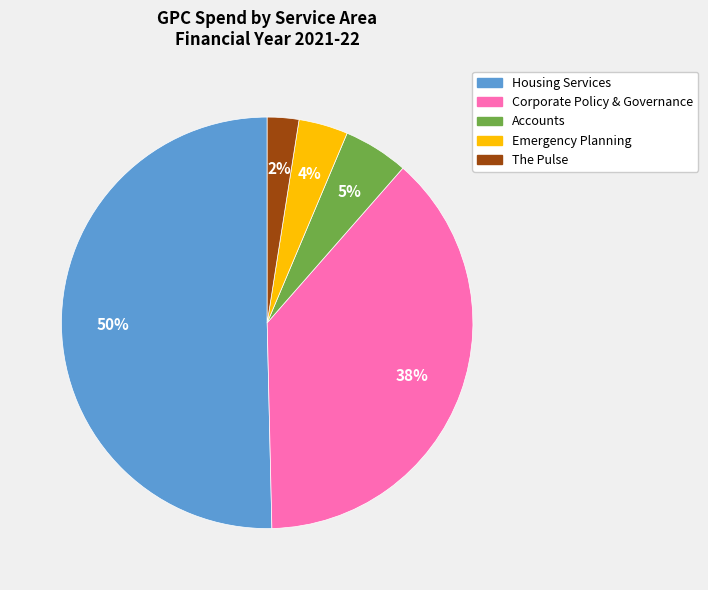

To the nearest percent, what is the difference between the largest and smallest slice percentages?

48%